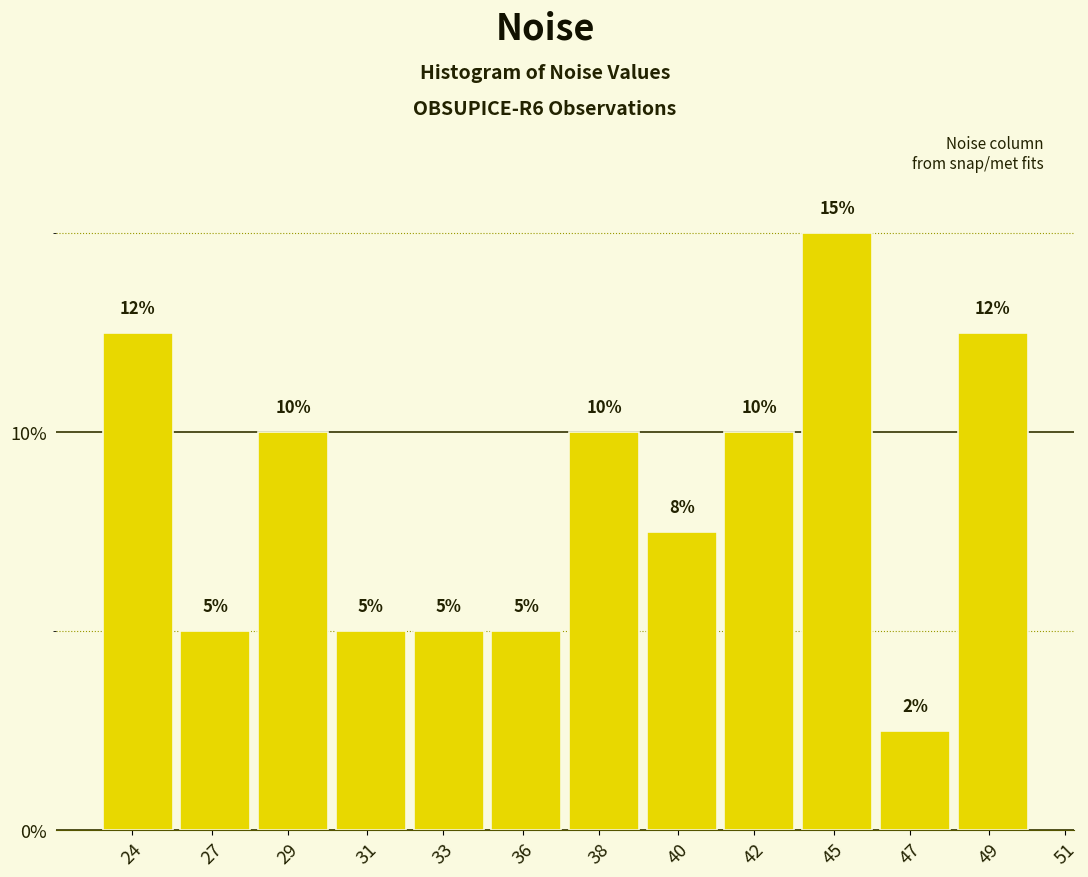

Which category has the lowest value across all series?

47